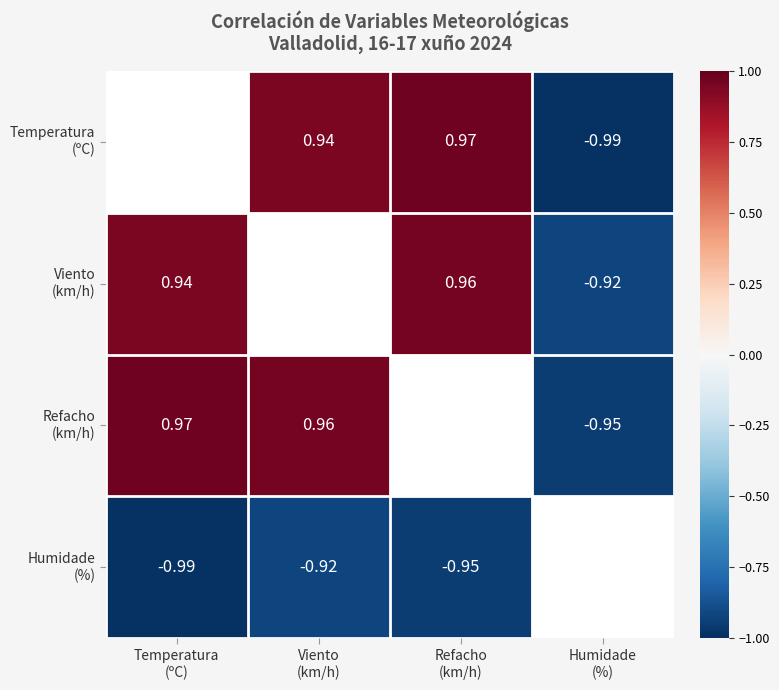

At which label does Humidade (%) first exceed 0?

Humidade (%)